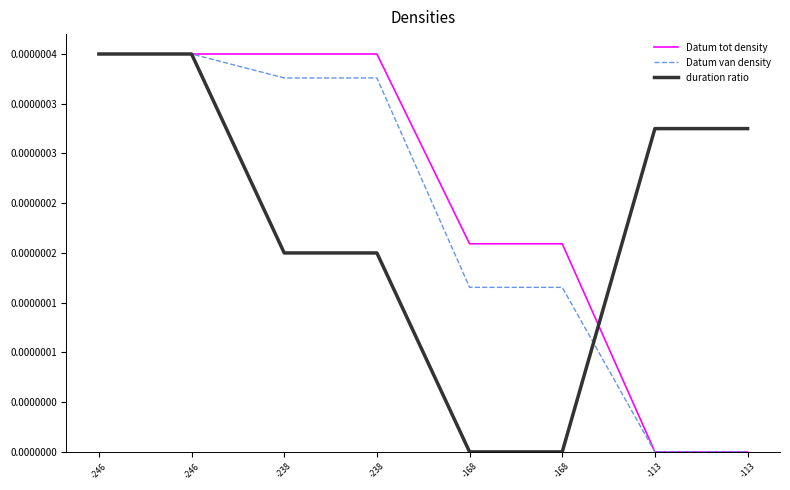

How many times do duration ratio and Datum tot density cross each other?

1